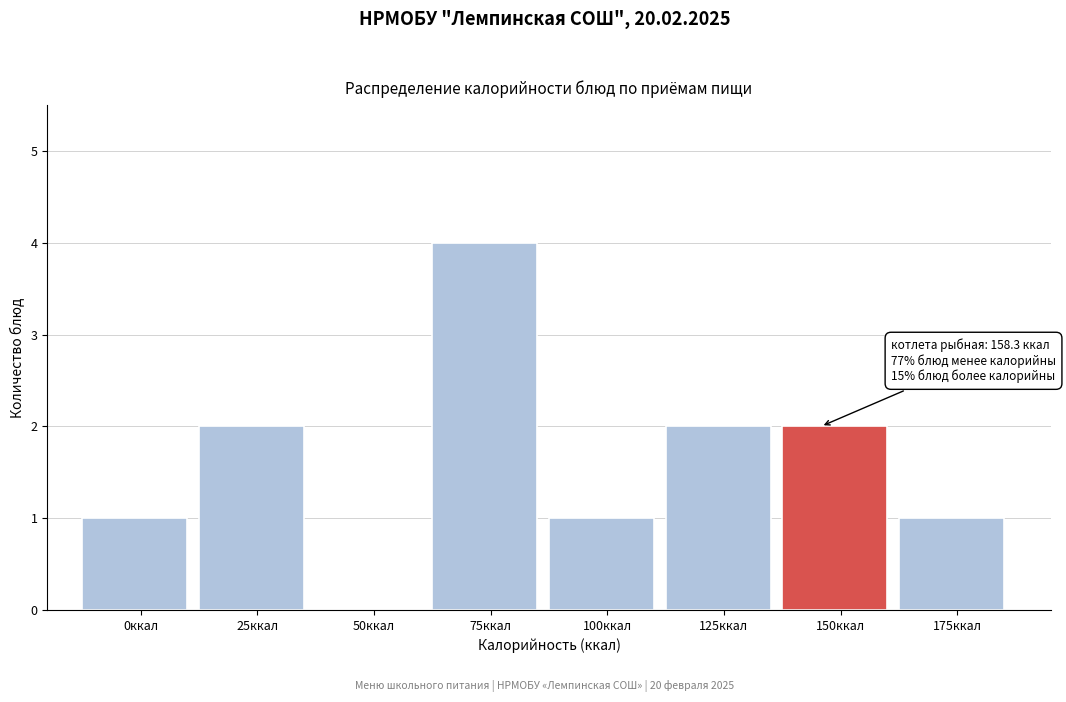

Reading left to right, transcribe all the data shown in this chart.

0ккал=1	25ккал=2	50ккал=0	75ккал=4	100ккал=1	125ккал=2	150ккал=2	175ккал=1